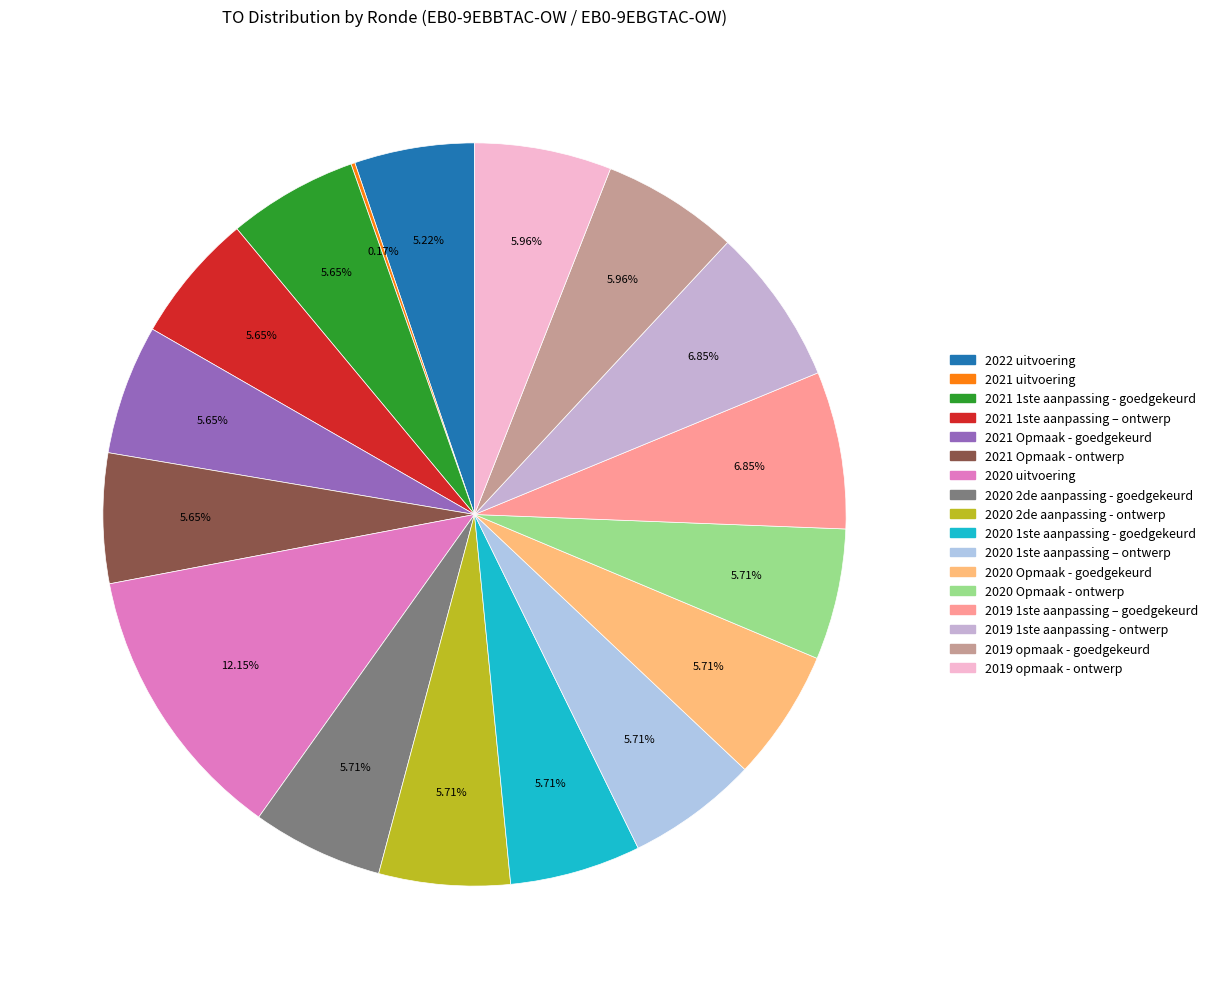

What is the total percentage of 2021 1ste aanpassing - goedgekeurd and 2020 2de aanpassing - goedgekeurd?

11.4%